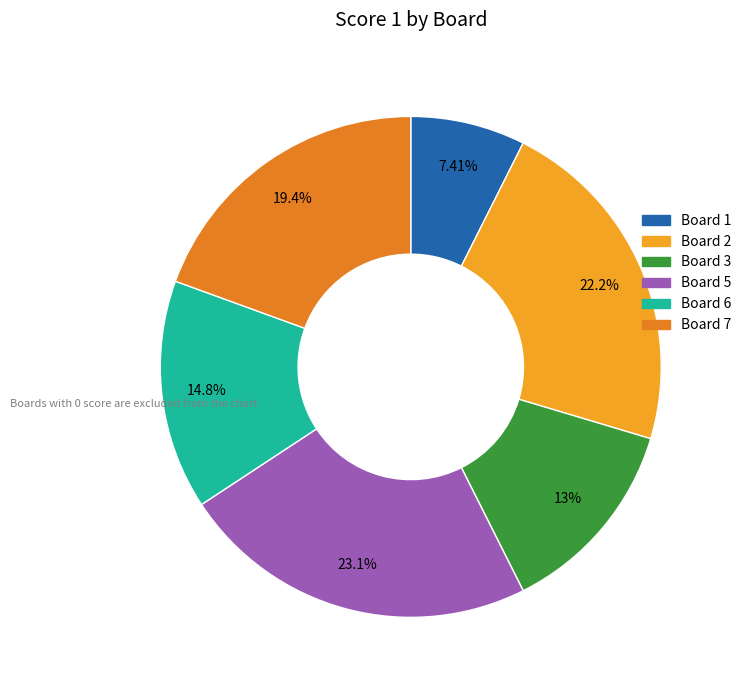

To the nearest percent, what is the average slice percentage?

17%